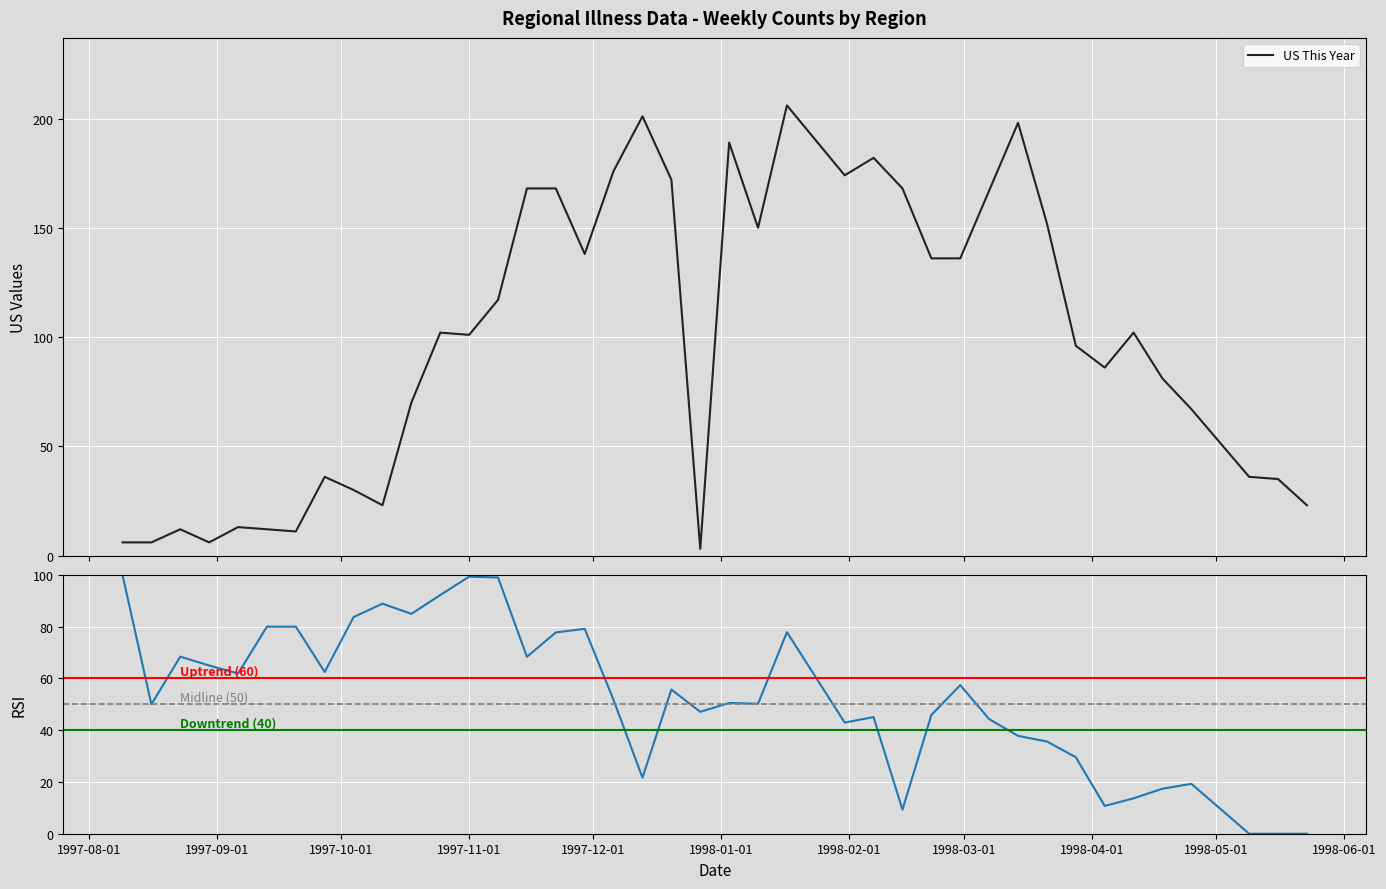

What is the maximum value for US This Year?

206